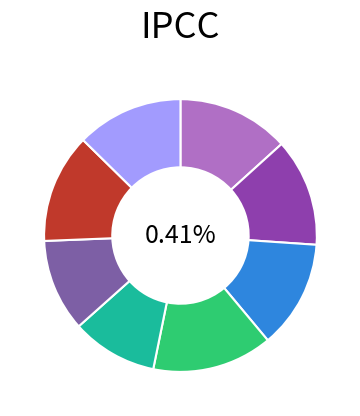

What is the ratio of the value at 20180210174010972 to the value at 20180210171814450?

0.9